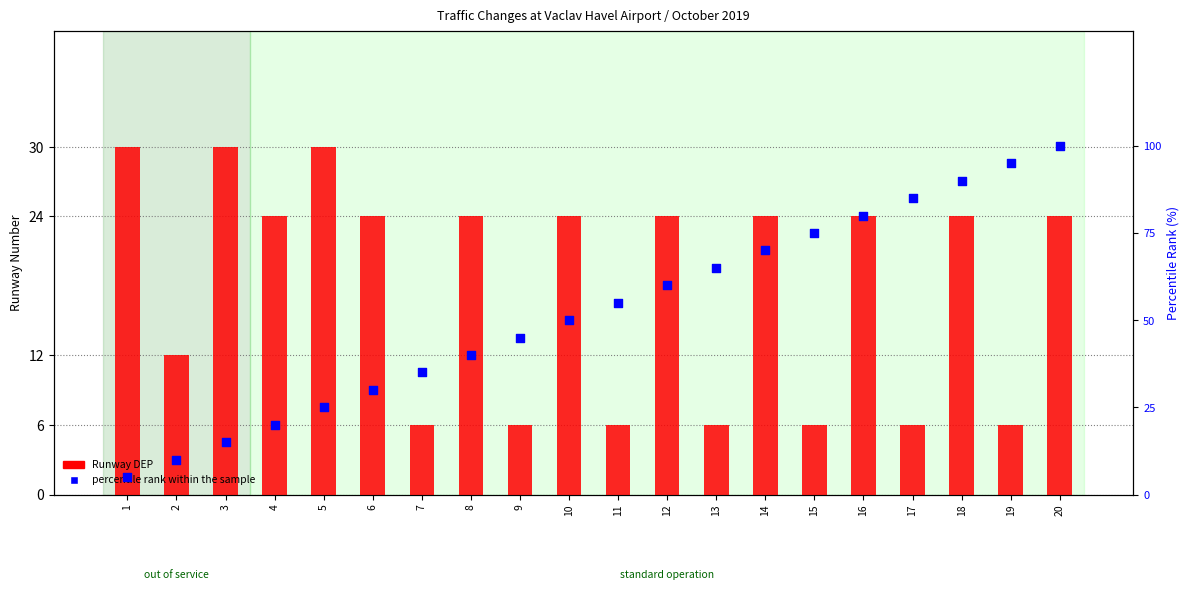

At which category is the sum across all series the highest?

20